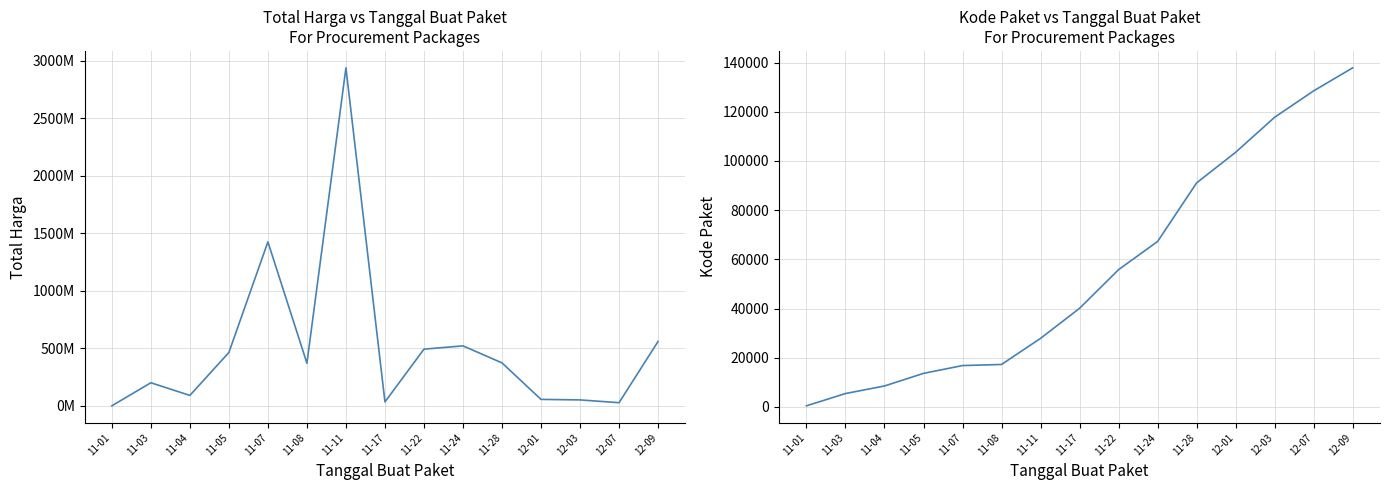

Reading right to left, extract all data points from this chart.

Total Harga: 12-09=559971000	12-07=27412000	12-03=51601000	12-01=56152800	11-28=373404000	11-24=521459900	11-22=493000000	11-17=34292000	11-11=2939002240	11-08=370766800	11-07=1425867900	11-05=464002100	11-04=90672075	11-03=200763270	11-01=333600
Kode Paket: 12-09=137876	12-07=128516	12-03=117783	12-01=103541	11-28=91101	11-24=67279	11-22=55826	11-17=40112	11-11=27891	11-08=17272	11-07=16823	11-05=13652	11-04=8530	11-03=5449	11-01=464